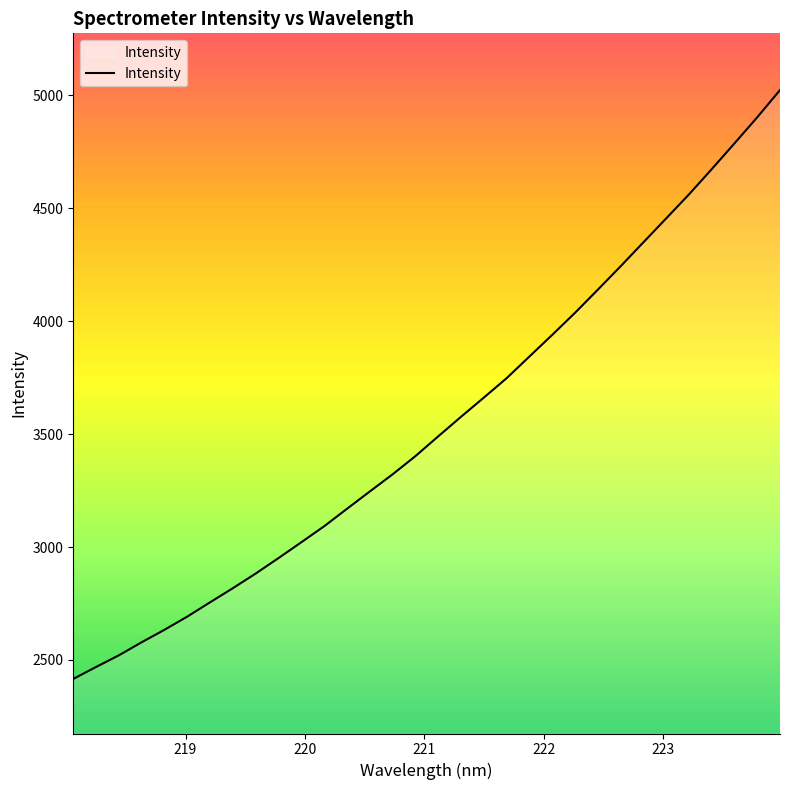

What is the difference between the maximum and minimum values?

2606.2